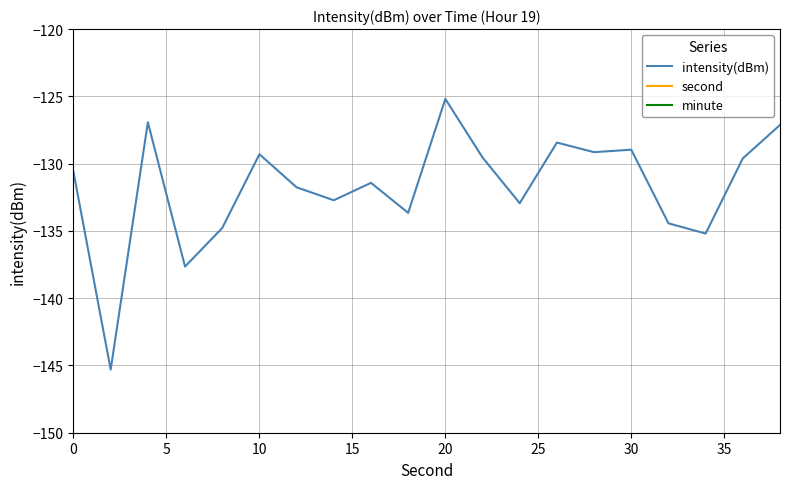

What is the maximum value for intensity(dBm)?

-125.2